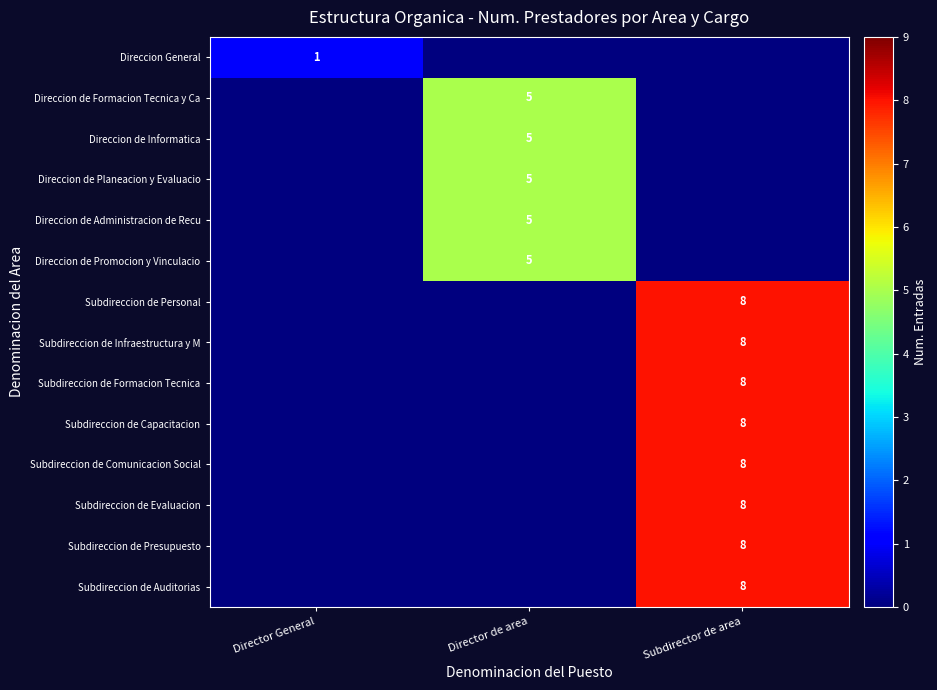

Between Director de area and Director General, which is larger?

Director General